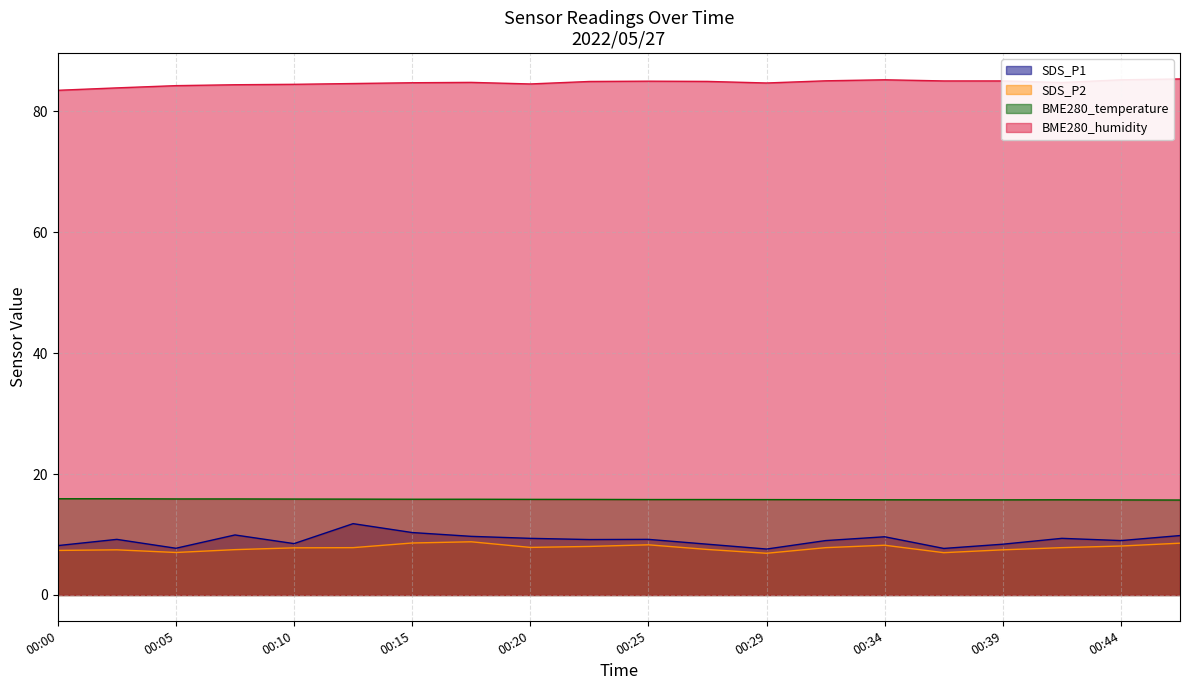

What are all the series names shown in the legend?

SDS_P1, SDS_P2, BME280_temperature, BME280_humidity